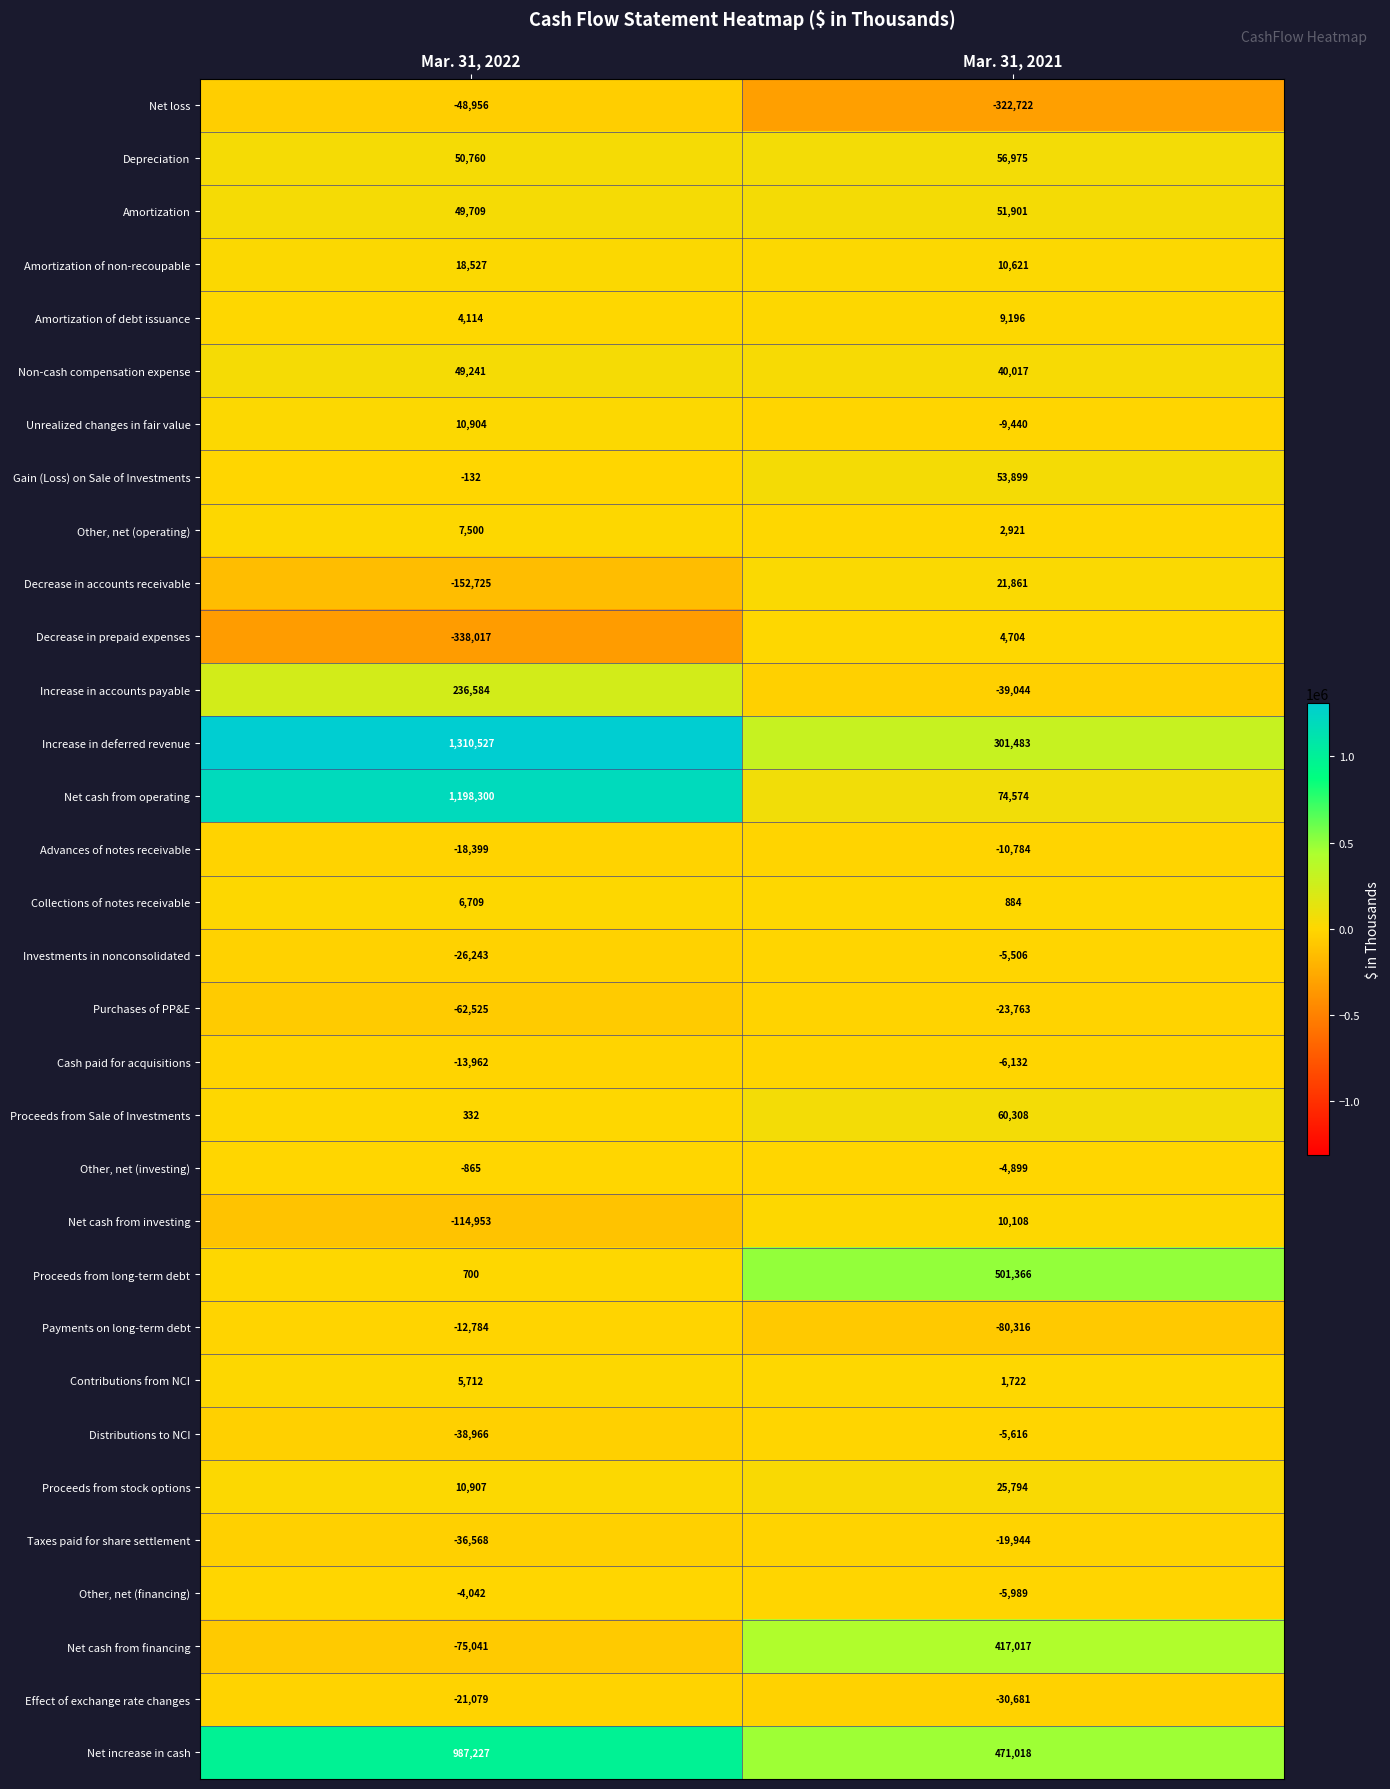

How many data points in Non-cash compensation expense are less than 49241?

1